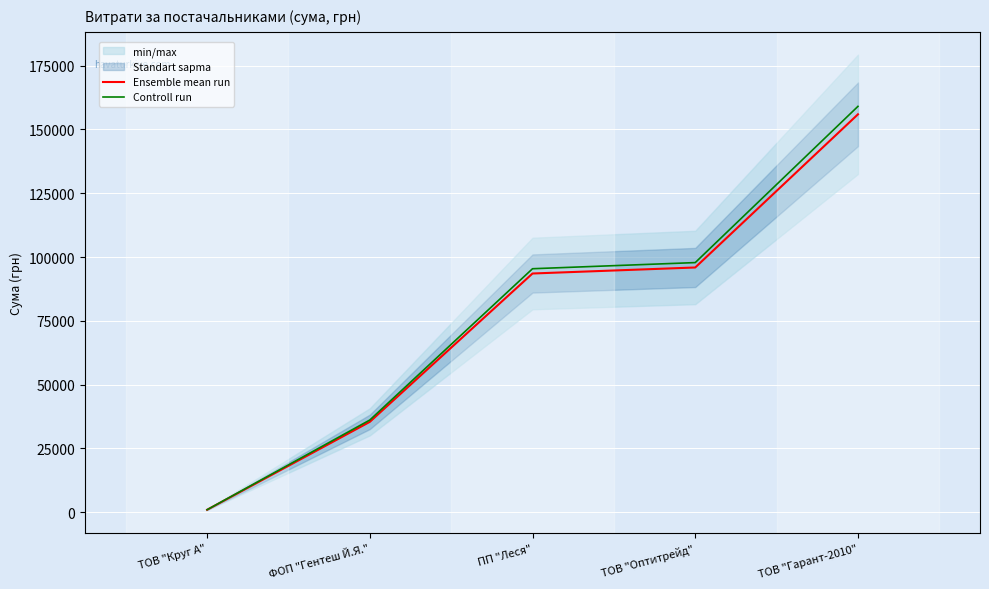

At ТОВ "Гарант-2010", list the series in order from smallest to largest.

Ensemble mean run, Controll run